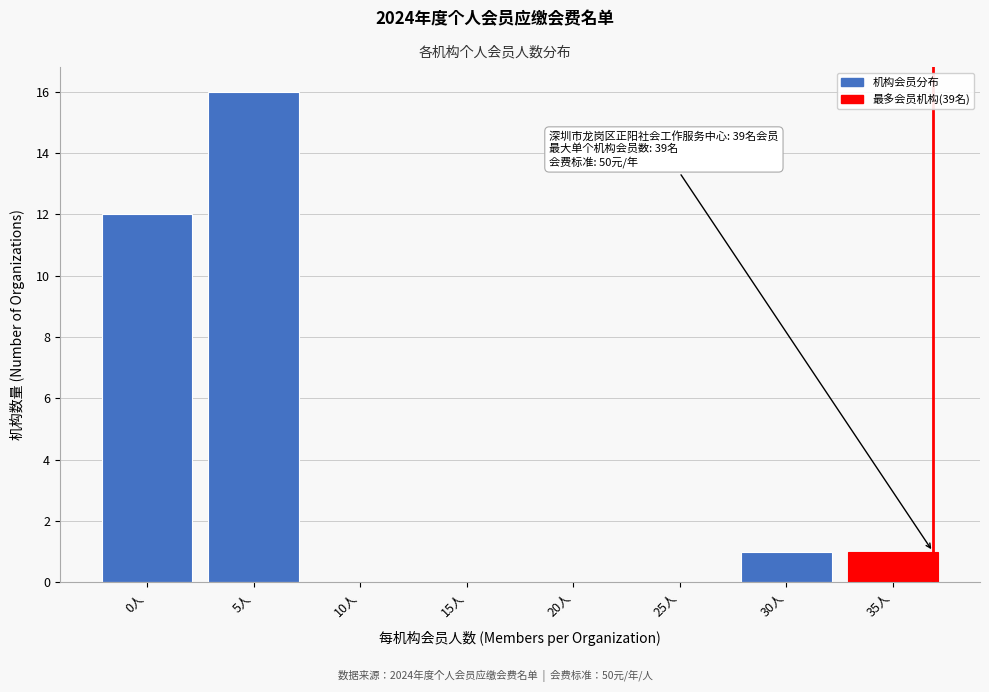

Reading right to left, list all the values displayed in this chart.

35人=1	30人=1	25人=0	20人=0	15人=0	10人=0	5人=16	0人=12